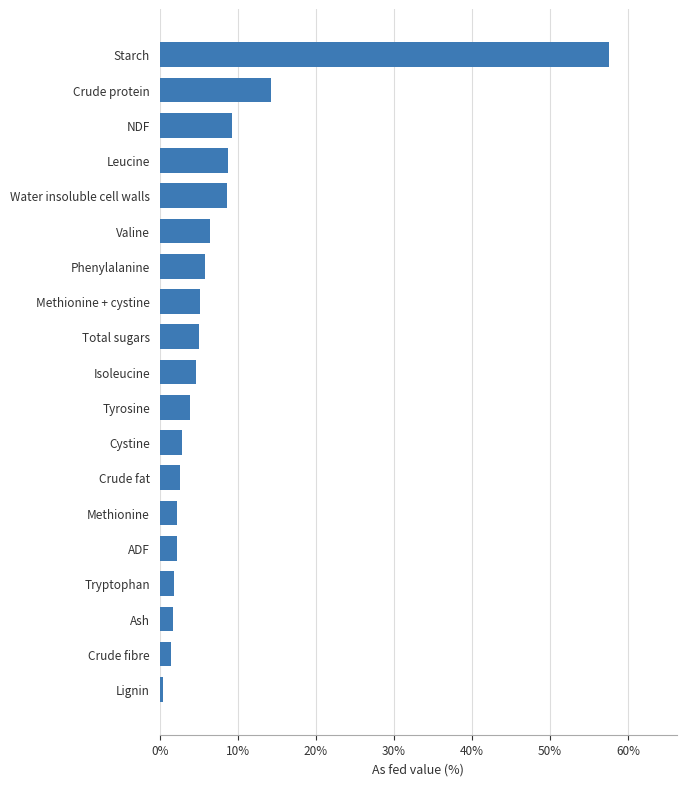

Between Lignin and Valine, which is larger?

Valine